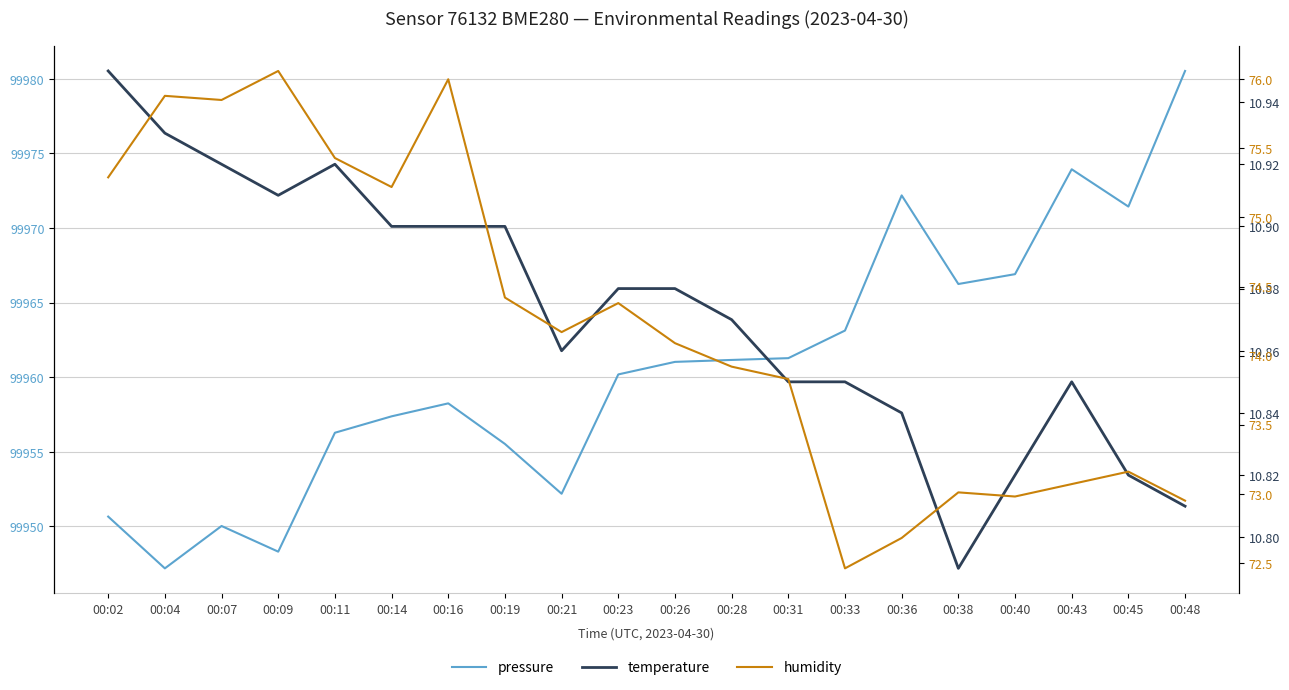

True or false: humidity has a value of 44.6 at 00:45.

False